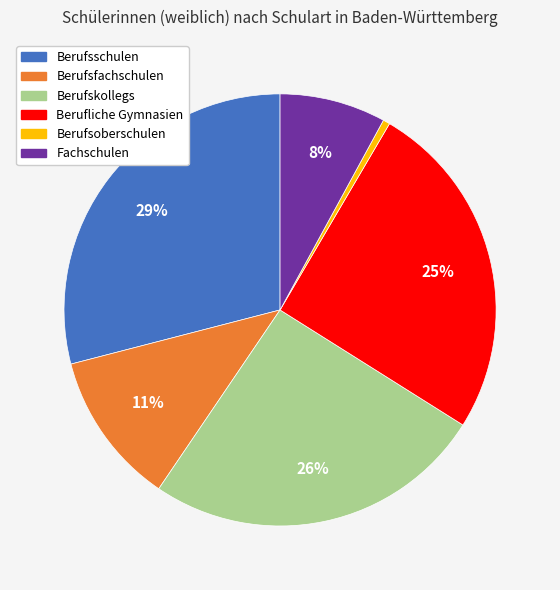

How many slices are in this pie chart?

6